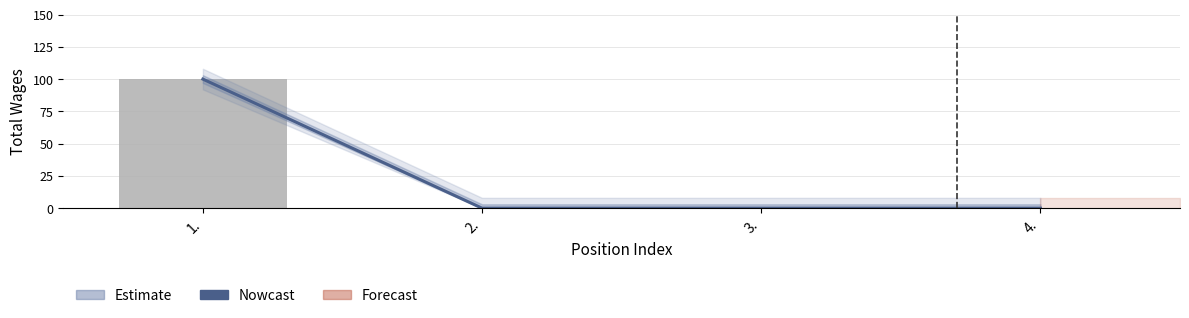

What is the sum of all values?

100